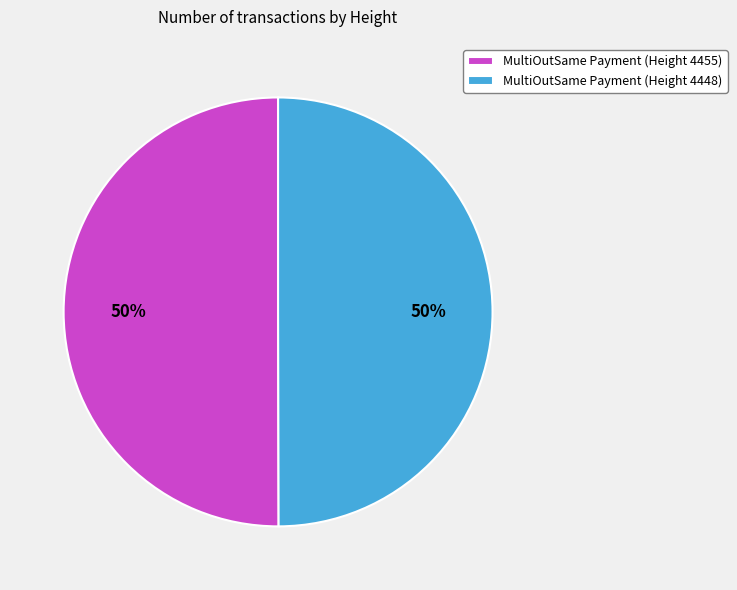

To the nearest percent, what is the average slice percentage?

50%